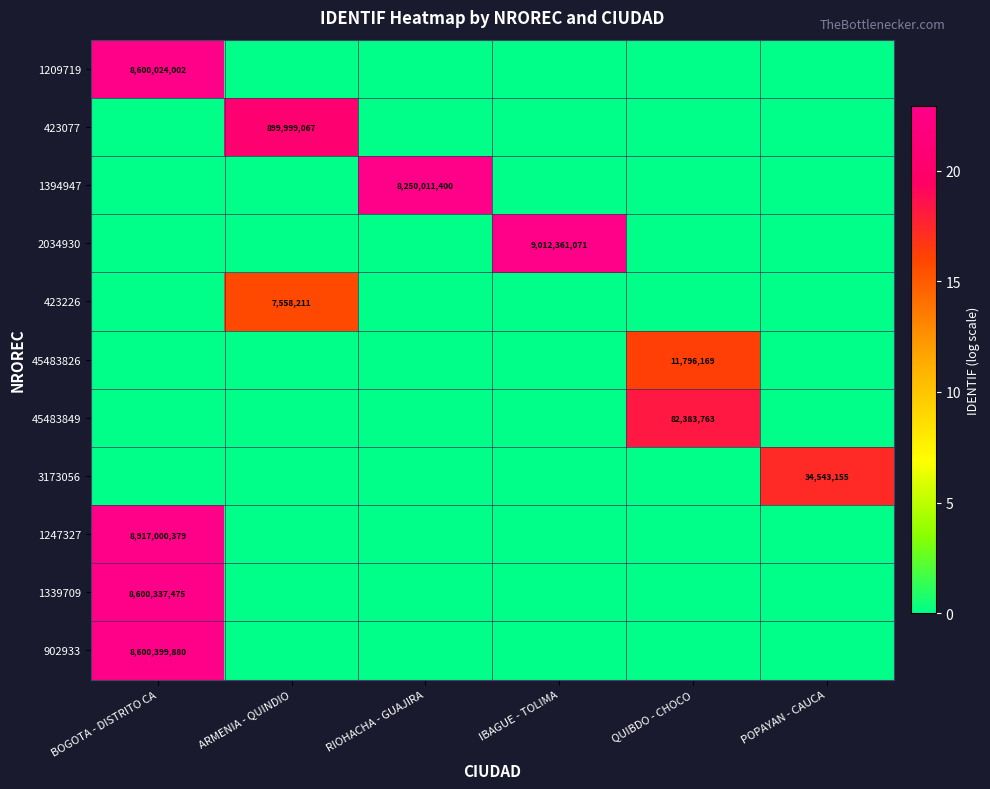

What is the spread (max minus min) of values at QUIBDO - CHOCO?

18.2